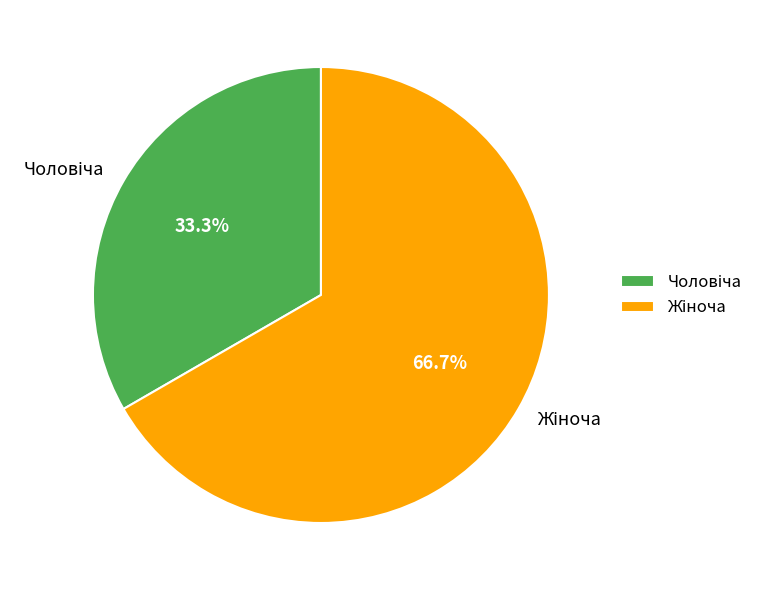

Does any single category account for the majority?

Yes